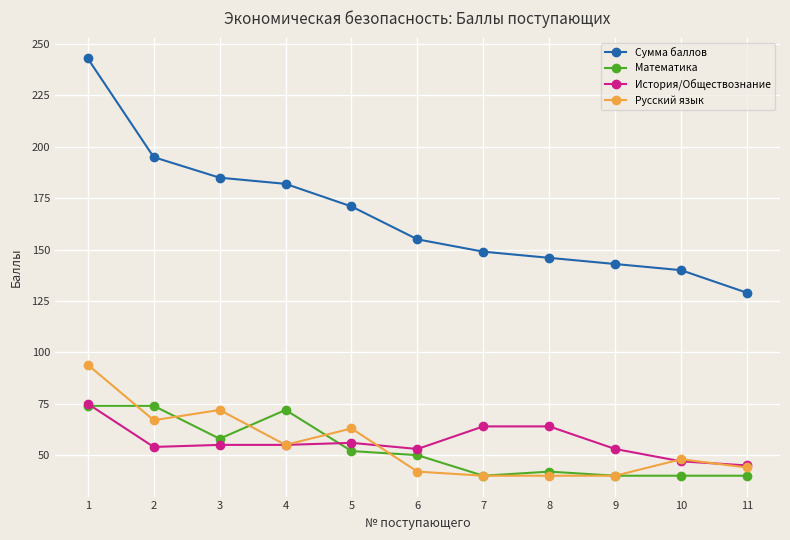

At how many categories does at least one series exceed 55?

11